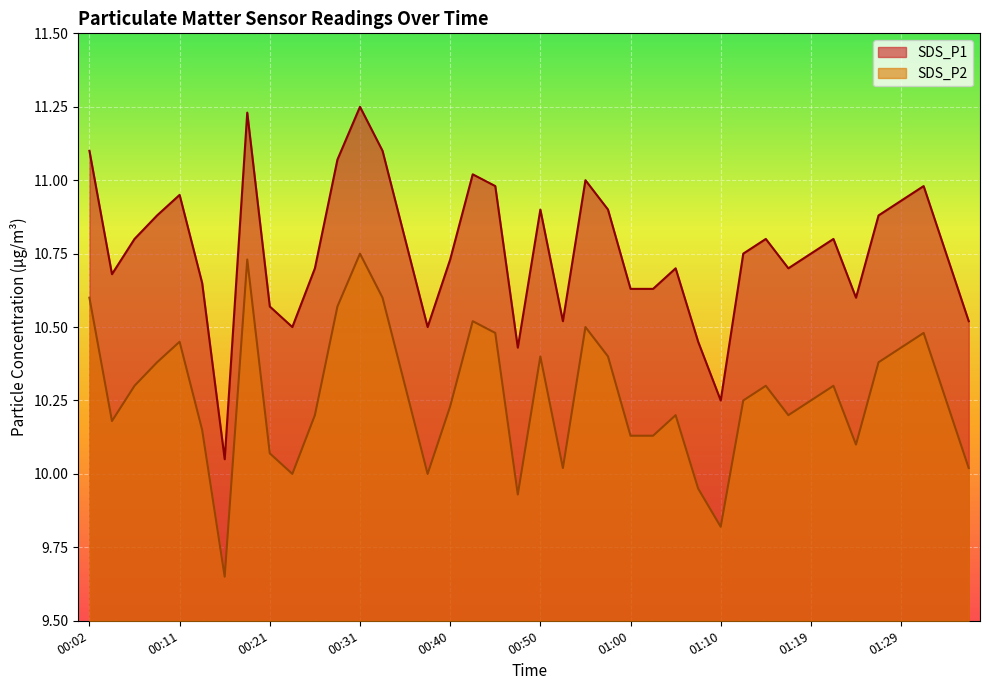

How many data points in SDS_P2 are less than 10?

4